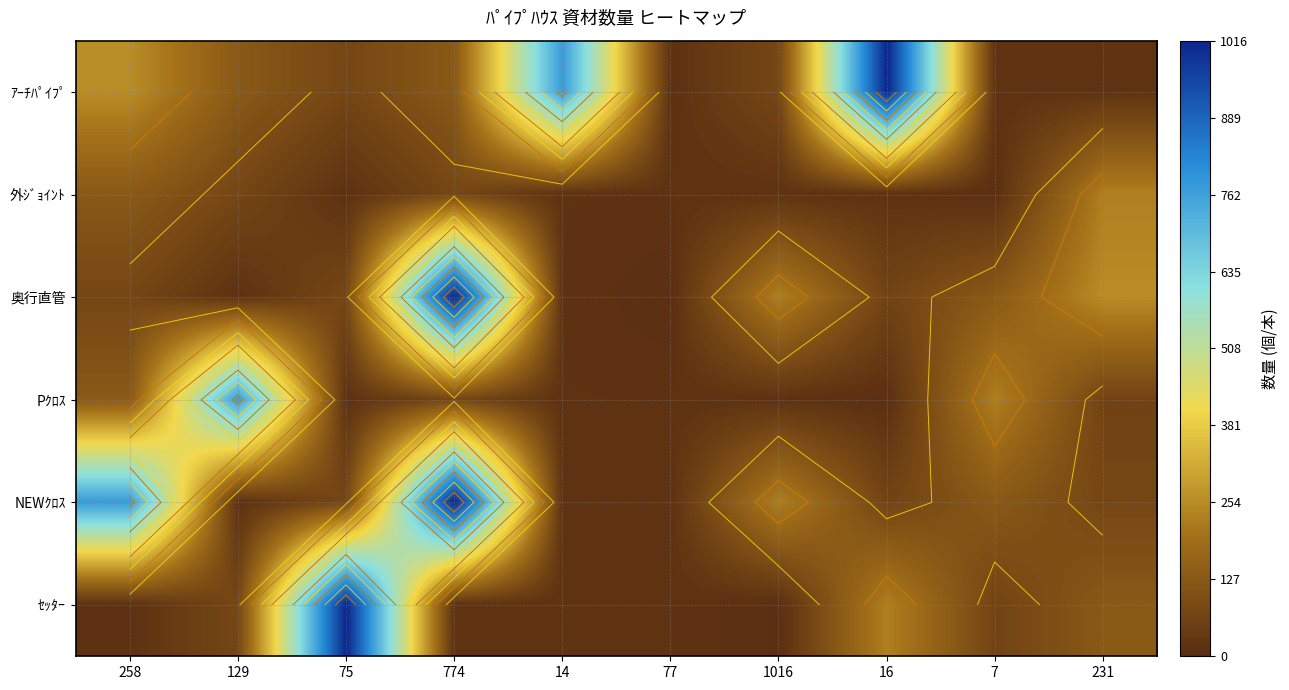

At which category is the sum across all series the highest?

774